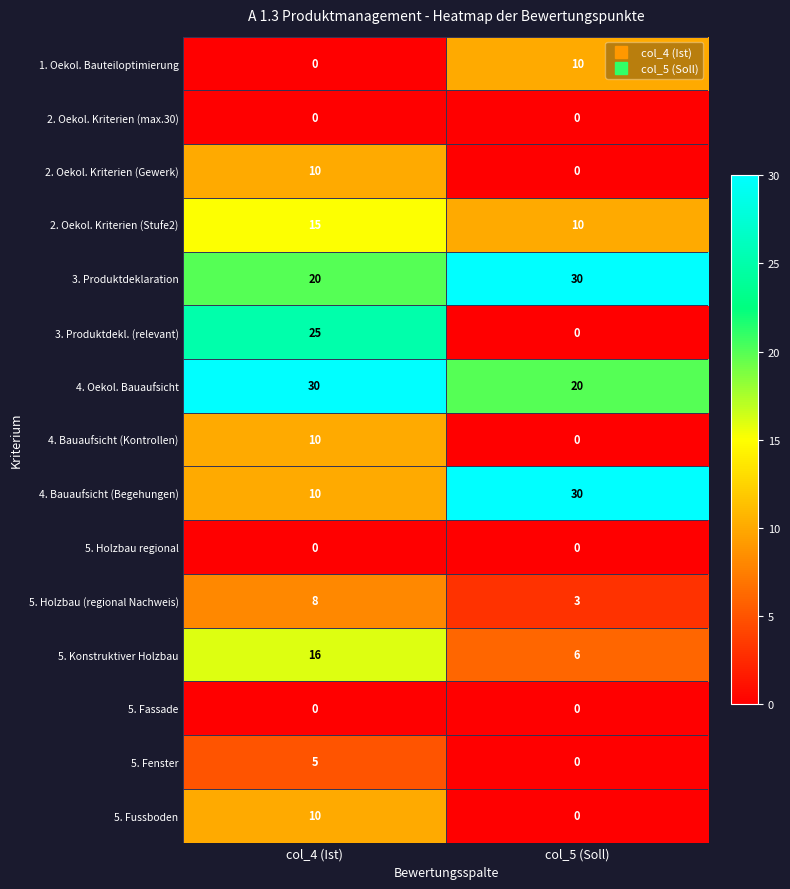

What is the sum of all 4. Bauaufsicht (Kontrollen) values?

10